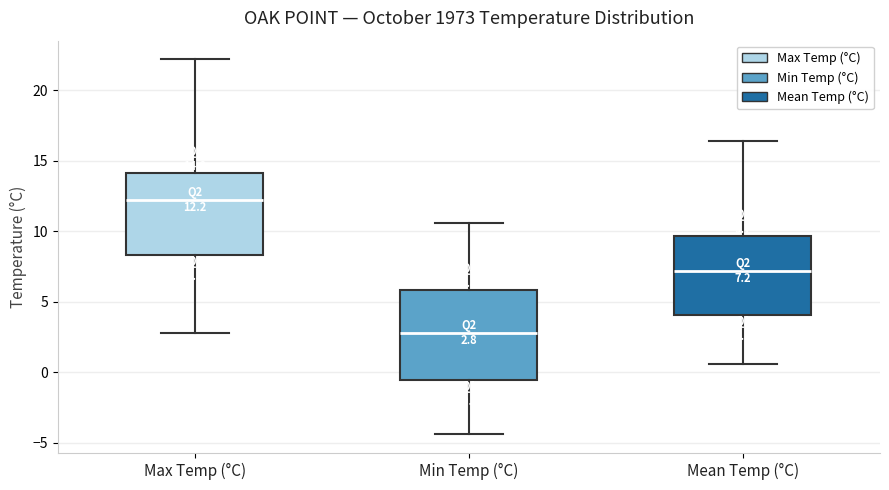

Which box has the lowest median line?

Min Temp (°C)